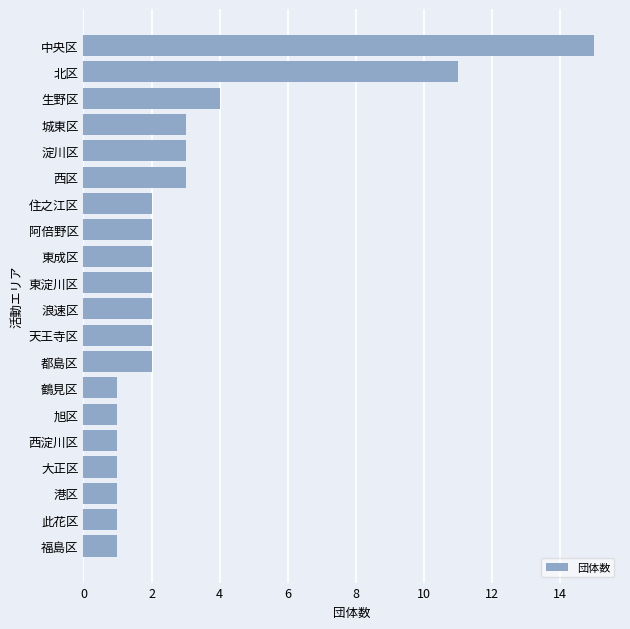

Where is the data nearest to the value 8?

北区